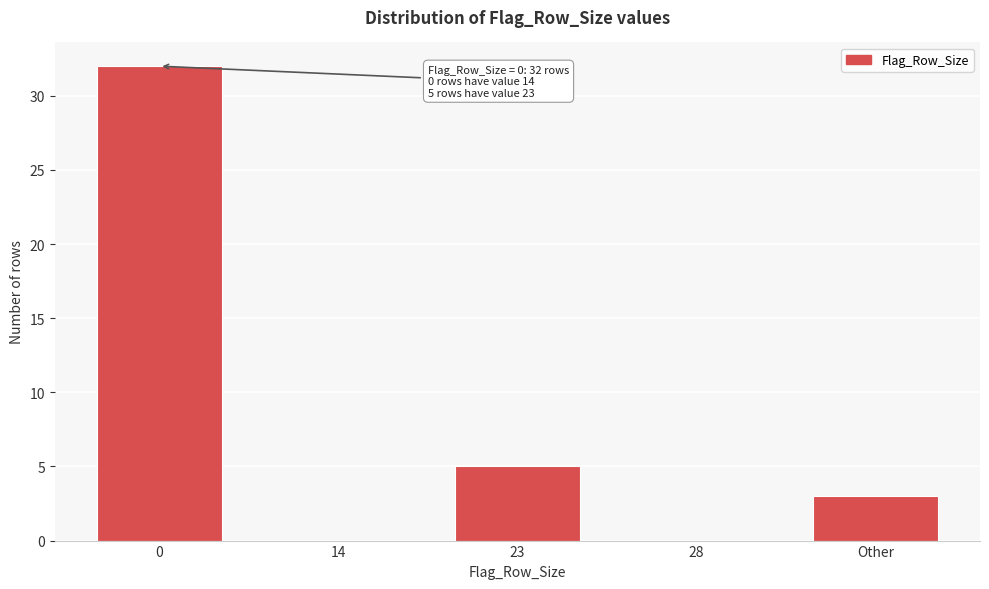

Reading right to left, what are all the values shown in this chart?

Other=3	28=0	23=5	14=0	0=32